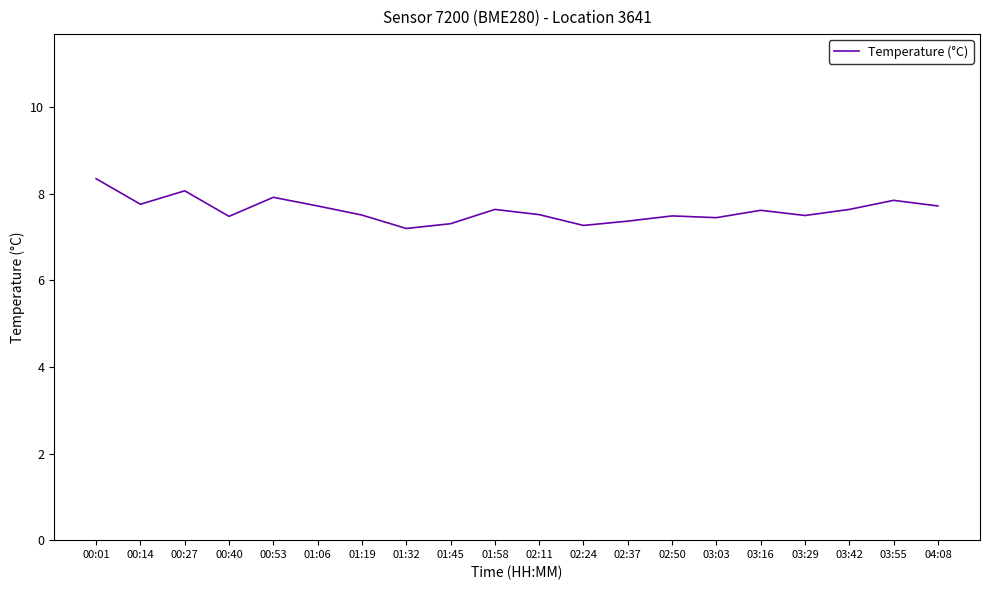

The value at 02:24 is 7.3. True or false?

True